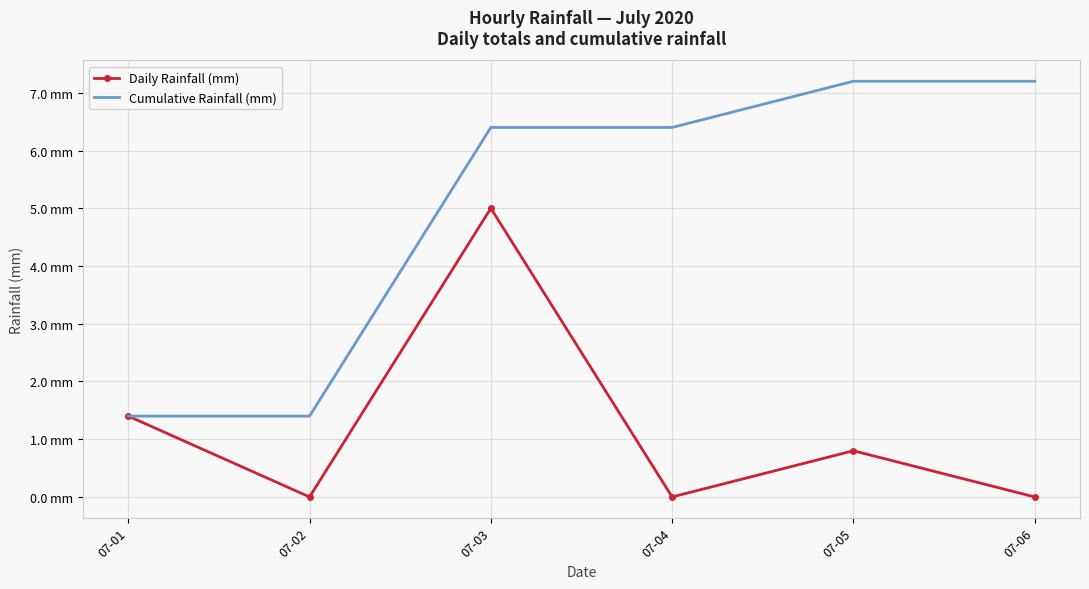

What is the average value of the Cumulative Rainfall (mm) series?

5.0